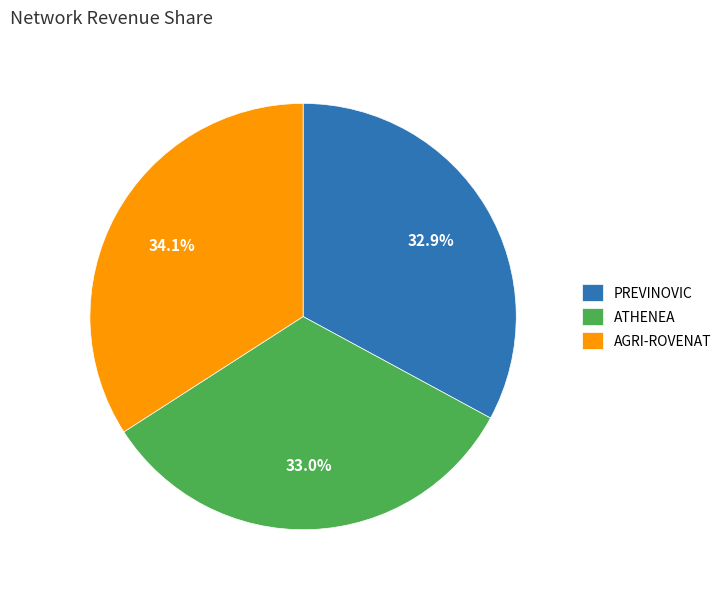

The ATHENEA slice represents 33% of the pie. True or false?

True